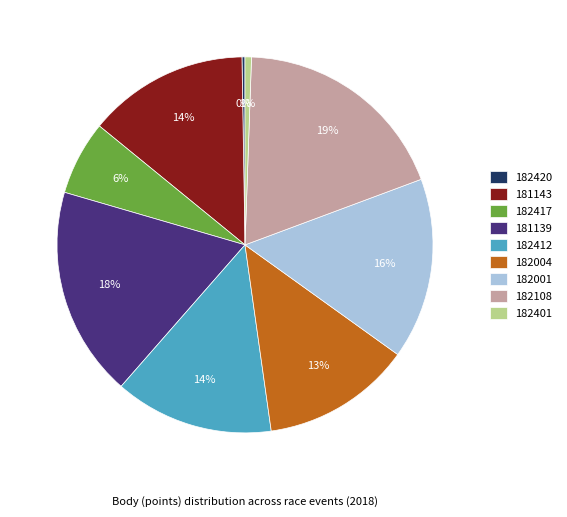

Do 182004 and 181139 together represent more than half of the pie?

No